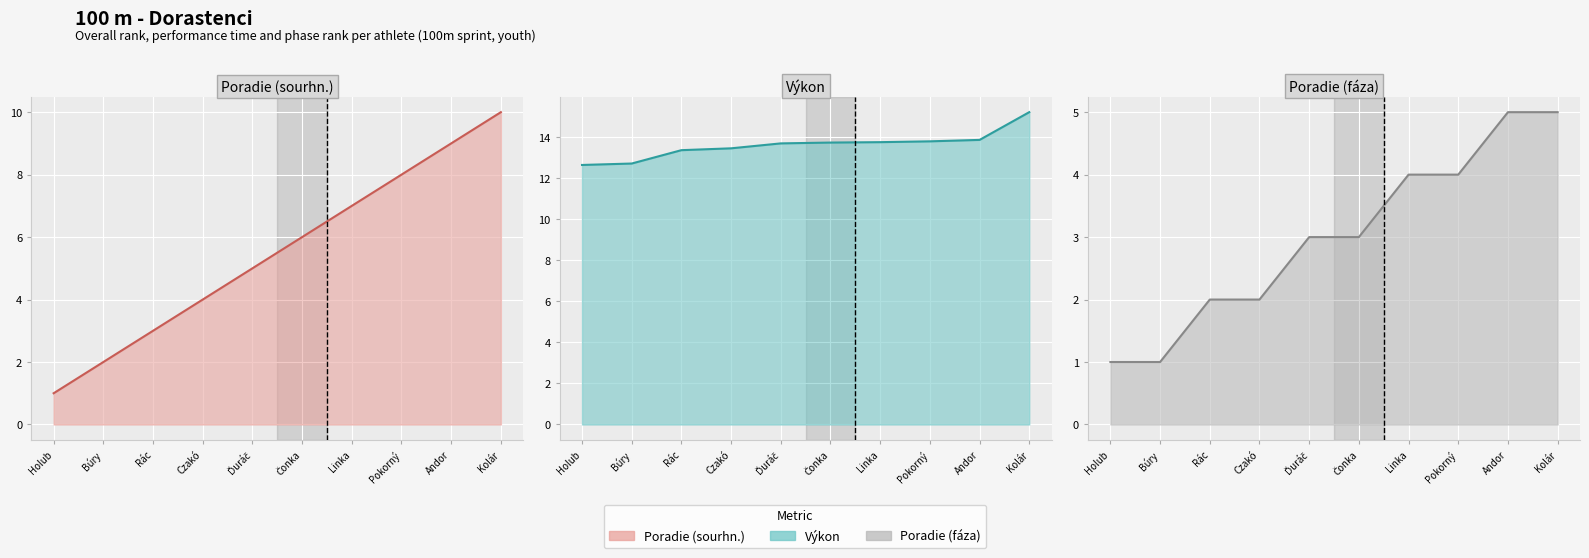

What is the total value across all series at Pokorný?

25.8